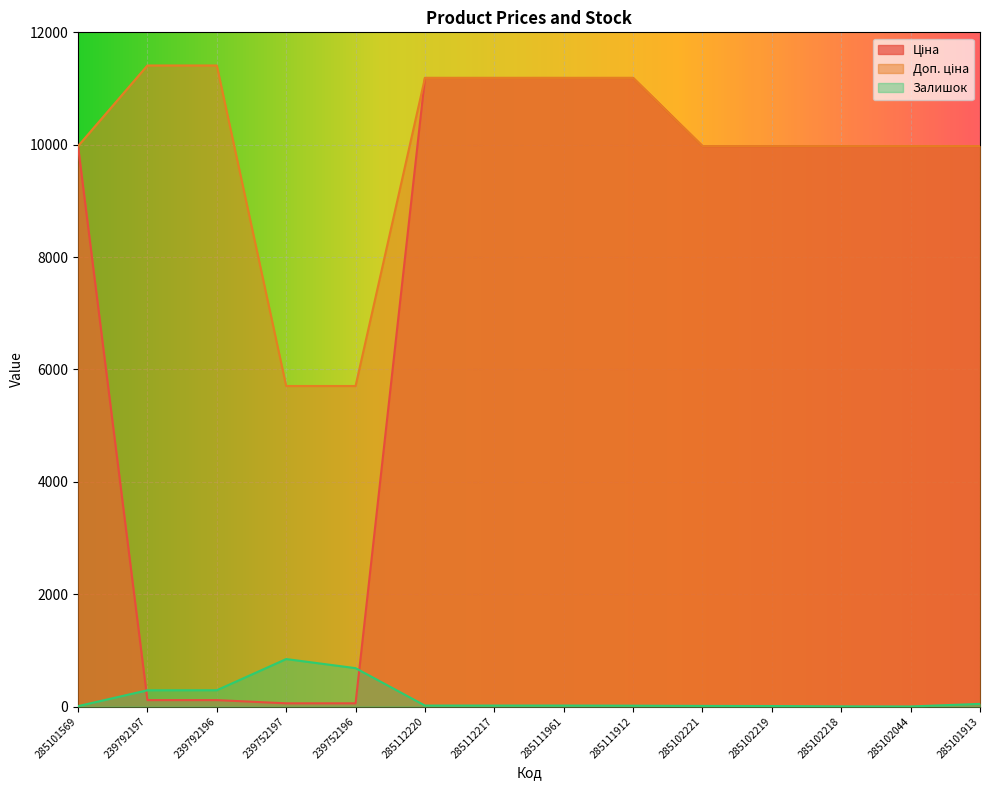

What are all the series names shown in the legend?

Ціна, Доп. ціна, Залишок